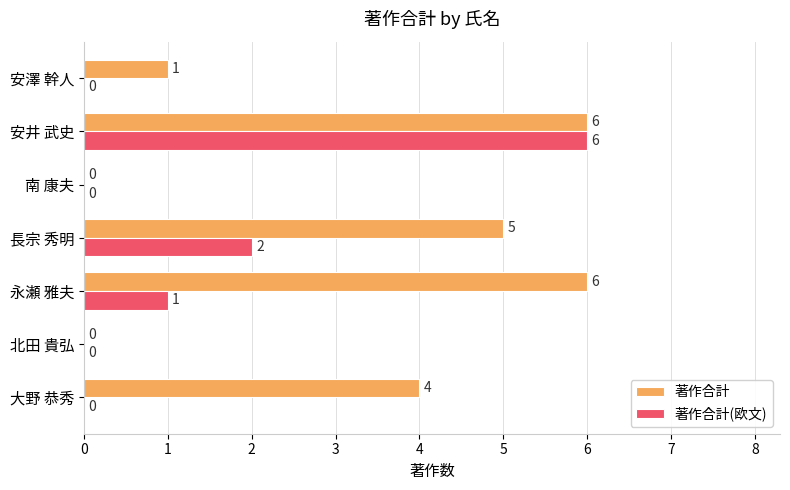

How many data points in 著作合計(欧文) are above 0?

3